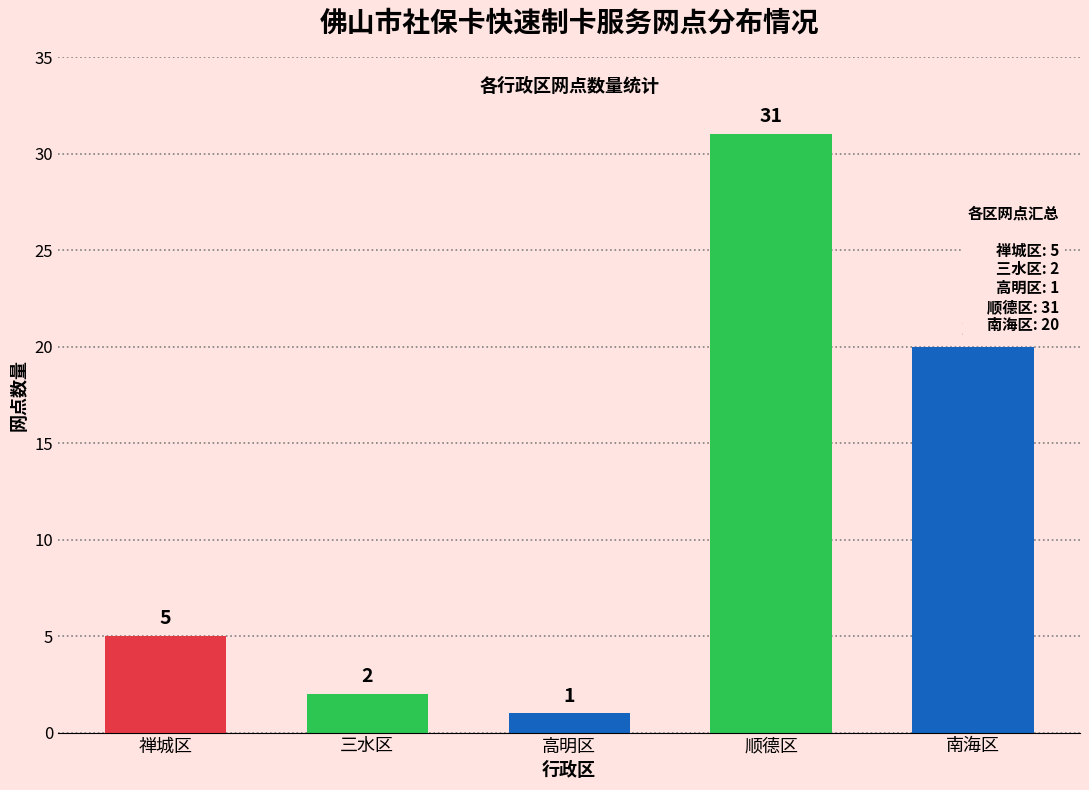

What is the average value?

12